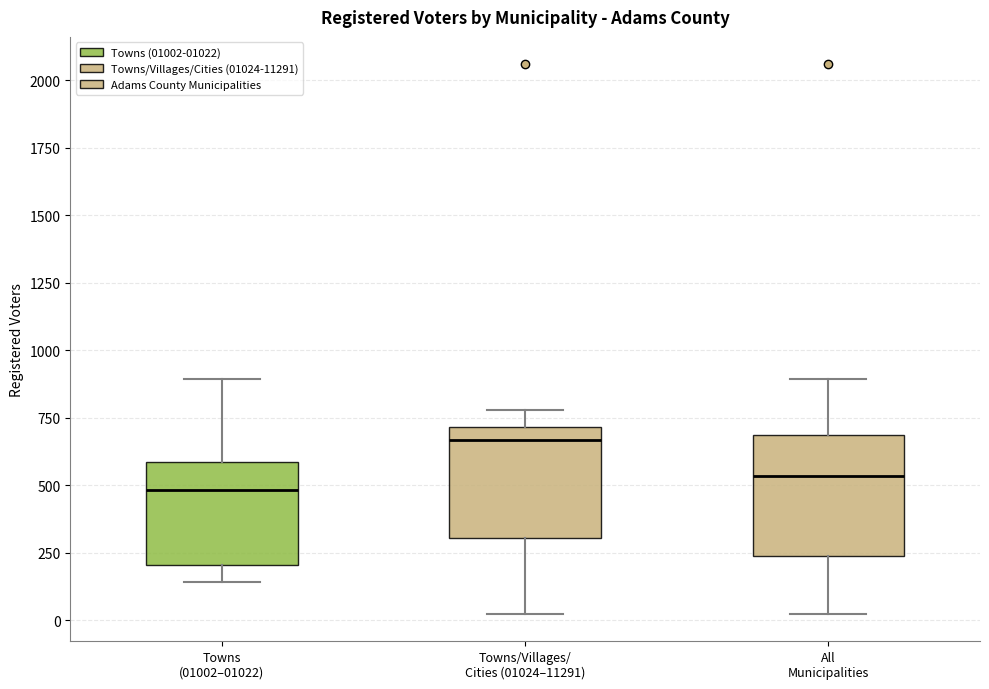

Reading left to right, transcribe this box plot: for each box, give where its median line is, the range the box spans, and where its two whiskers end, as read against the y-axis. The values are not printed on the chart, so give them approximately, as read against the axis.

Towns (01002–01022): median 500, box 200 to 600, whiskers 150 to 900
Towns/Villages/ Cities (01024–11291): median 650, box 300 to 700, whiskers 0 to 800
All Municipalities: median 550, box 250 to 700, whiskers 0 to 900